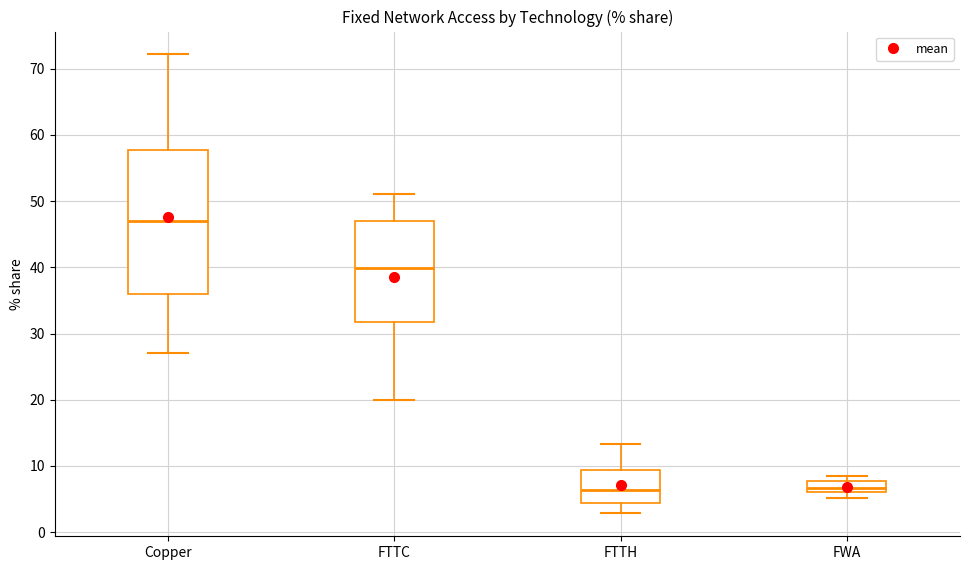

Reading left to right, read every box against the y-axis: the position of its median line, the range the box covers, and the ends of its whiskers. The values are not printed on the chart, so give them approximately, as read against the axis.

Copper: median 47, box 36 to 58, whiskers 27 to 72
FTTC: median 40, box 32 to 47, whiskers 20 to 51
FTTH: median 6, box 4 to 9, whiskers 3 to 13
FWA: median 7, box 6 to 8, whiskers 5 to 9